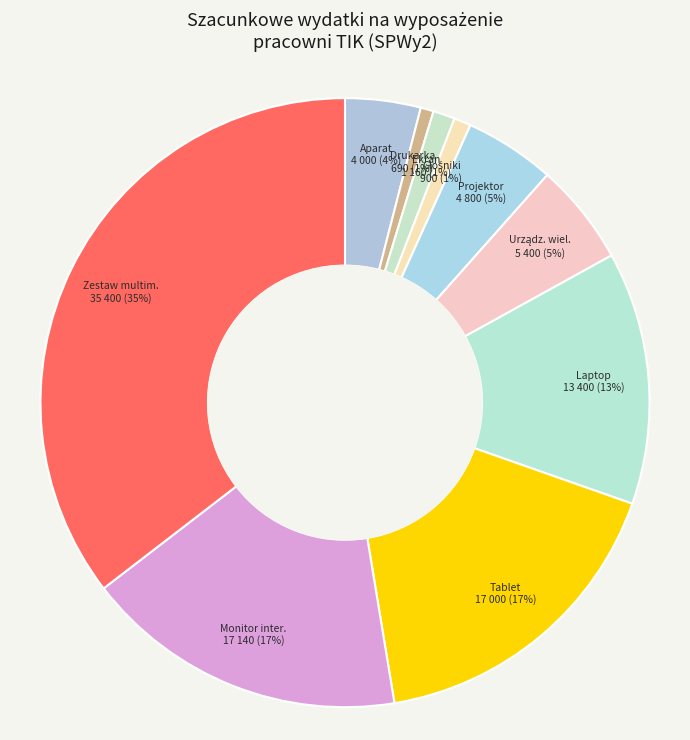

How many segments does this pie chart have?

10